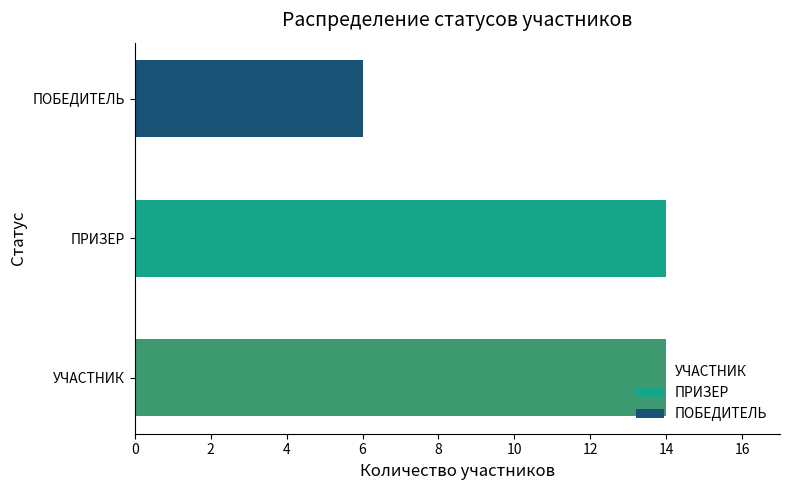

True or false: ПОБЕДИТЕЛЬ has a value of -1 at 5.

False